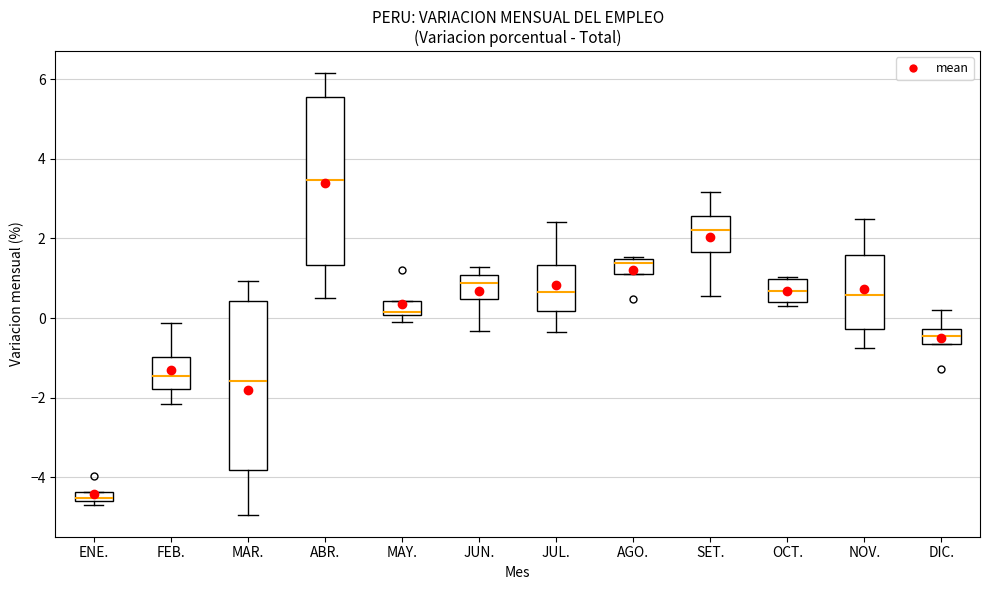

Which box has the highest median line?

ABR.